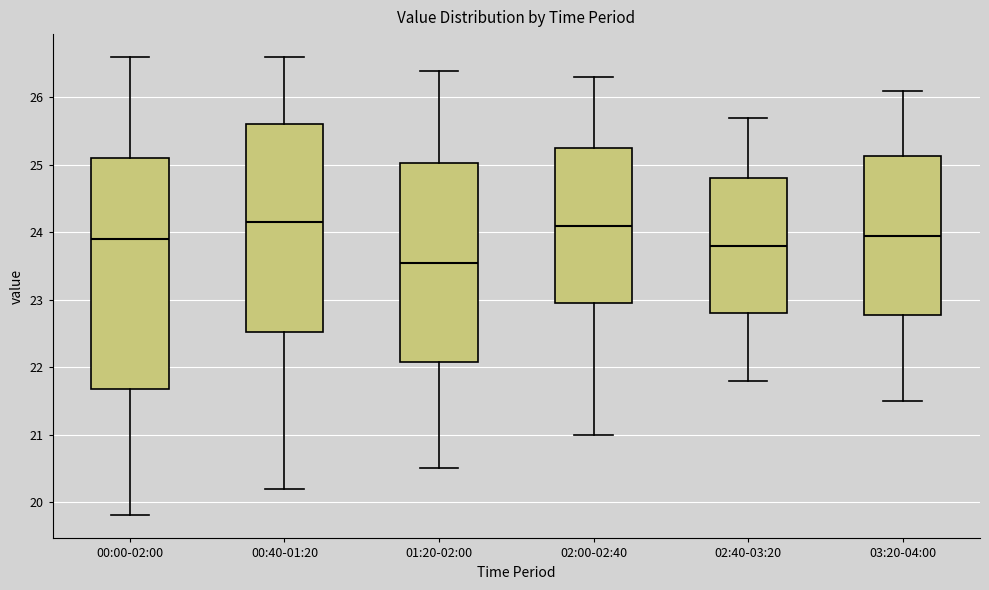

Where does the upper whisker of the box for 00:00-02:00 end on the y-axis? The values are not printed on the chart, so give them approximately, as read against the axis.

26.6